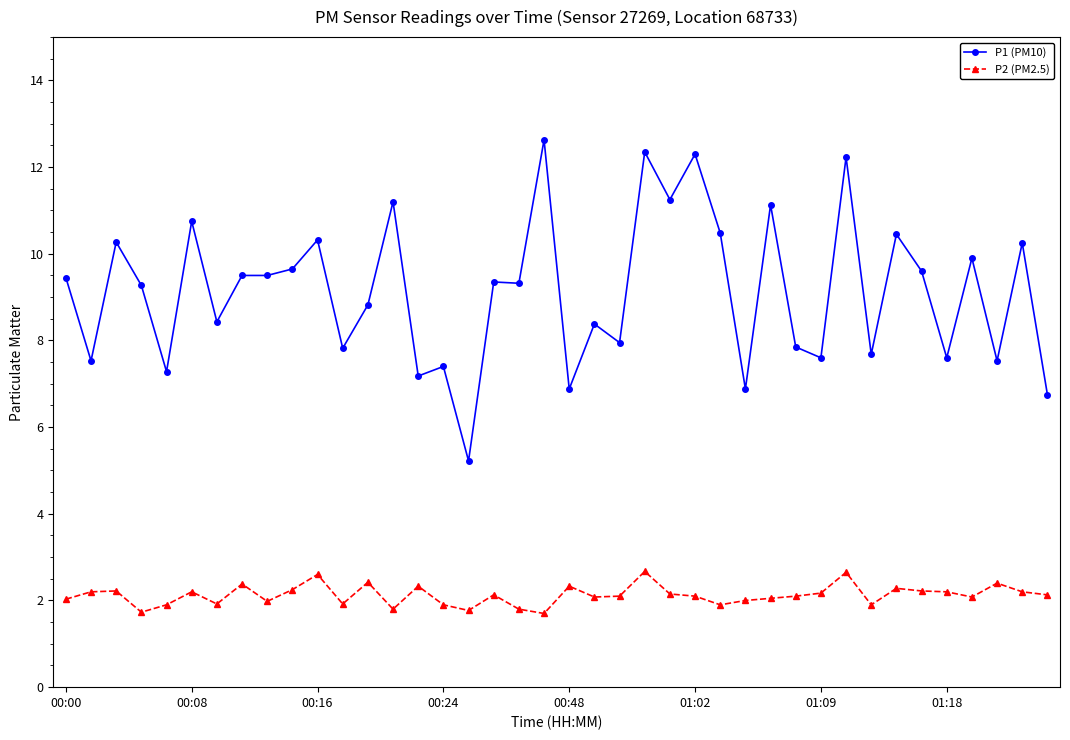

Rank the series by their average value, from highest to lowest.

P1 (PM10), P2 (PM2.5)